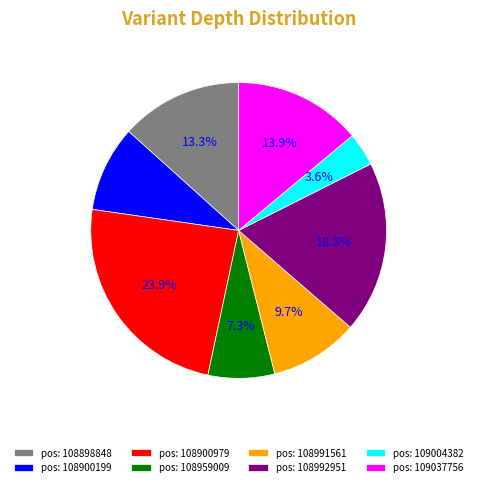

What percentage do pos: 108900979 and pos: 108992951 together represent?

42.7%